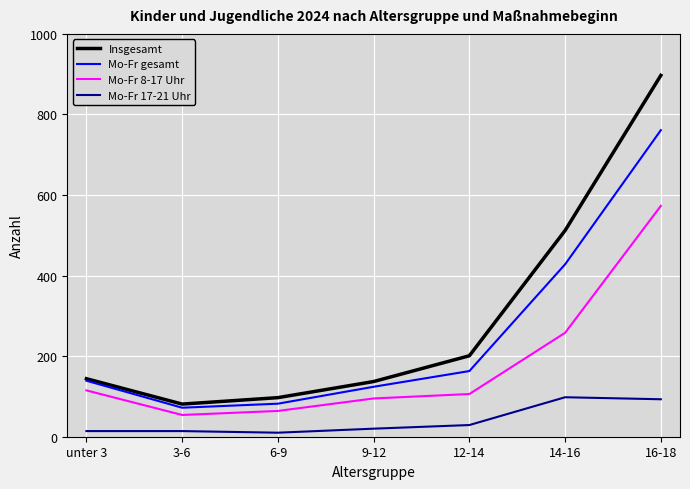

Is the value of Mo-Fr 8-17 Uhr at 6-9 greater than the value of Insgesamt at 14-16?

No